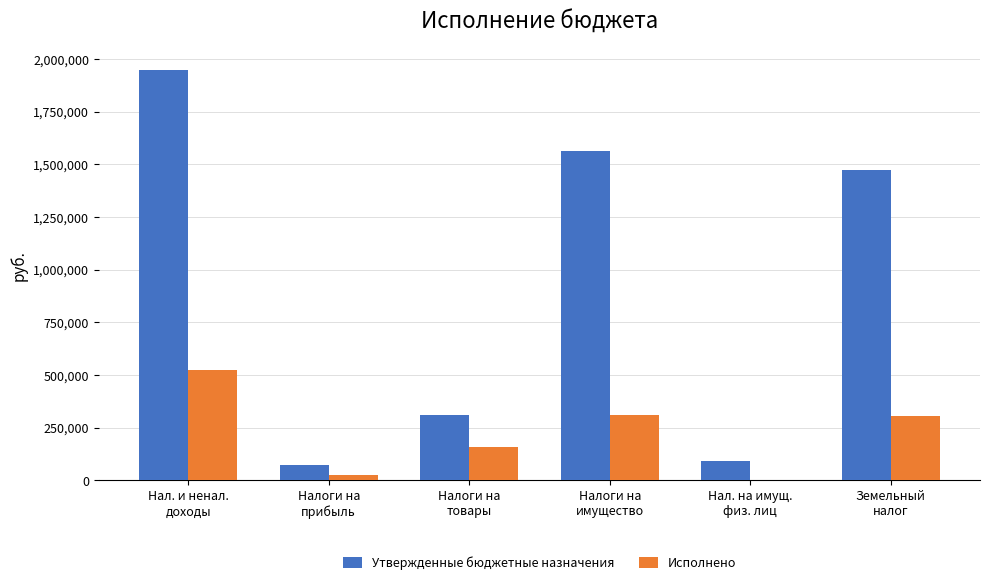

The Утвержденные бюджетные назначения series shows 1947915.6 at Нал. и ненал.
доходы. True or false?

True